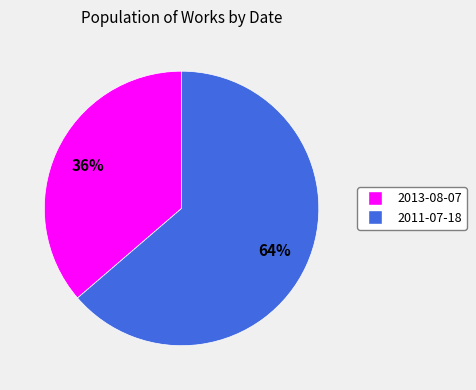

How many slices are in this pie chart?

2